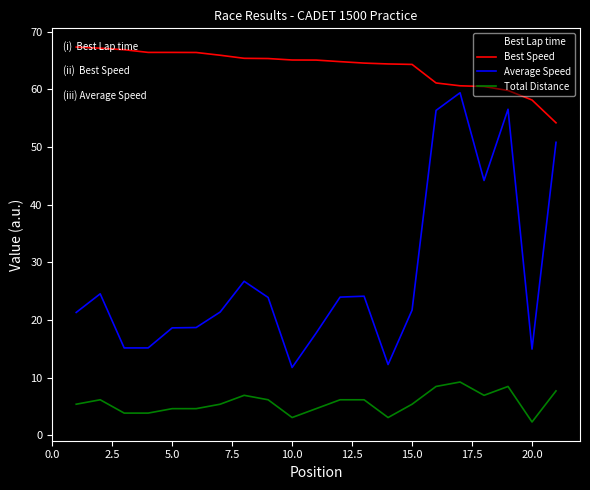

True or false: Best Speed and Total Distance cross at least once.

False